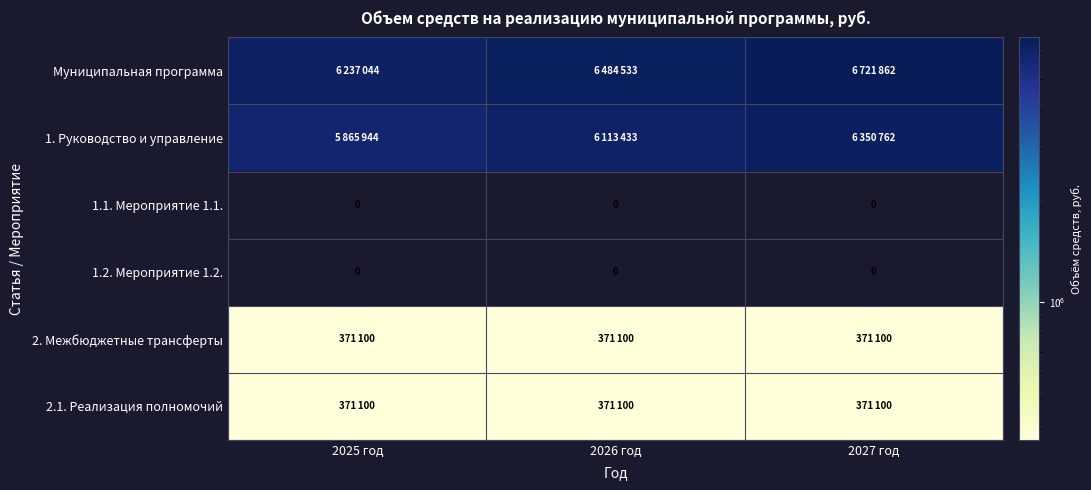

What is the greatest value displayed?

6721862